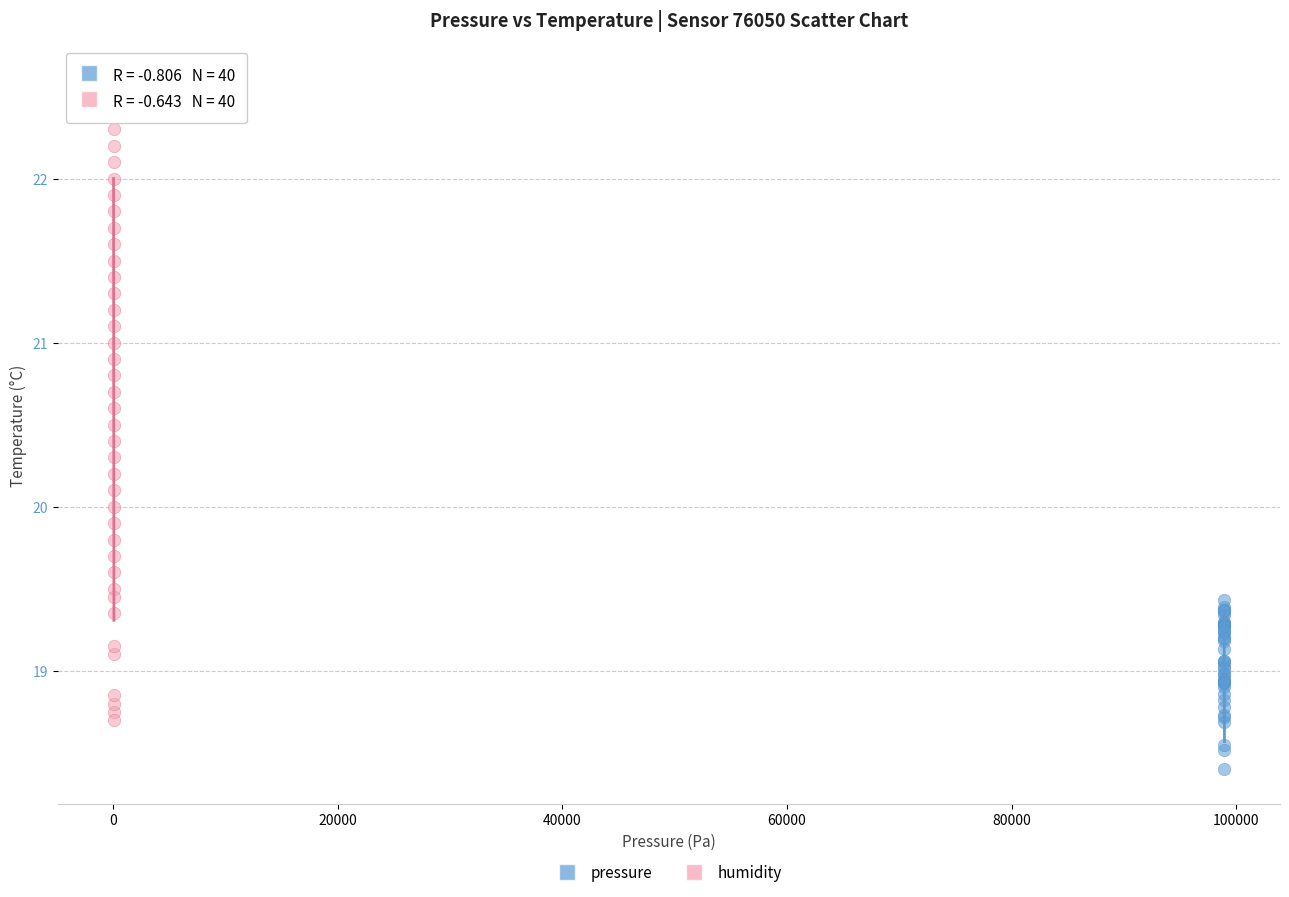

Which series reaches the maximum Y coordinate?

humidity